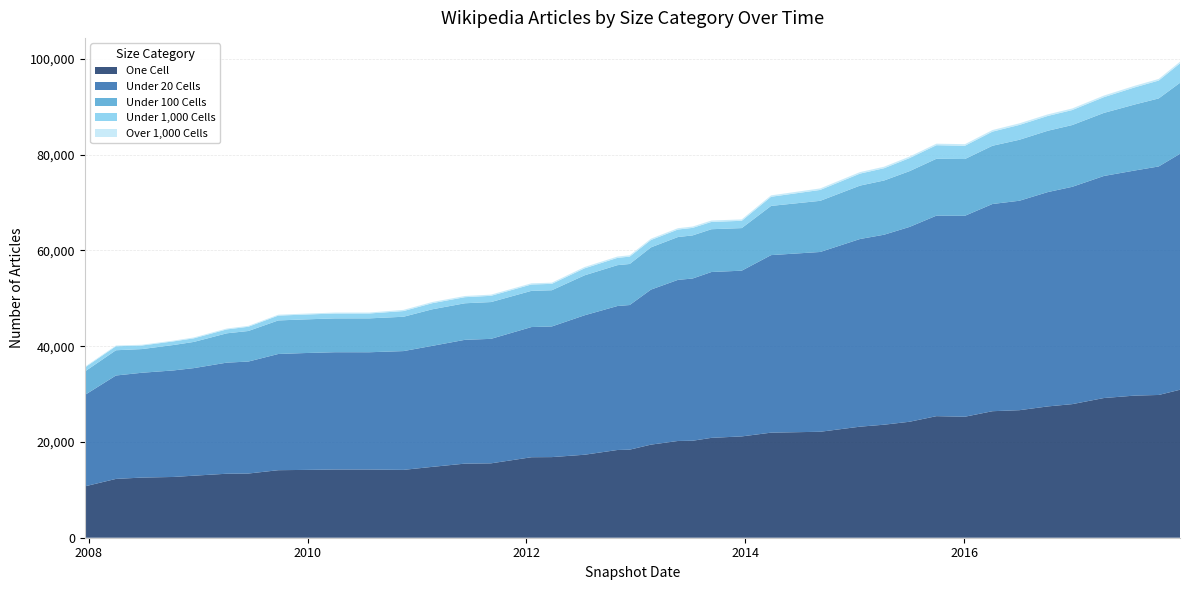

Reading right to left, extract all data points from this chart.

one_cell: 2017-12-22=30904	2017-10-12=29815	2017-07-24=29681	2017-04-12=29175	2016-12-27=27896	2016-10-07=27425	2016-07-04=26635	2016-04-05=26423	2016-01-04=25270	2015-10-01=25388	2015-07-03=24219	2015-04-09=23603	2015-01-19=23194	2014-09-08=22129	2014-03-28=21943	2013-12-20=21158	2013-09-10=20859	2013-07-09=20254	2013-05-21=20205	2013-02-20=19442	2012-12-11=18392	2012-10-31=18322	2012-07-13=17330	2012-03-26=16837	2012-01-18=16810	2011-09-05=15534	2011-06-10=15475	2011-02-21=14798	2010-11-17=14171	2010-07-26=14247	2010-04-01=14246	2009-12-16=14159	2009-09-25=14103	2009-06-17=13406	2009-04-06=13365	2008-12-17=12955	2008-10-10=12690	2008-06-27=12562	2008-04-01=12283	2007-12-19=10723
under_twenty_cells: 2017-12-22=49279	2017-10-12=47722	2017-07-24=47012	2017-04-12=46373	2016-12-27=45383	2016-10-07=44764	2016-07-04=43742	2016-04-05=43272	2016-01-04=41964	2015-10-01=41876	2015-07-03=40686	2015-04-09=39674	2015-01-19=39193	2014-09-08=37547	2014-03-28=37077	2013-12-20=34612	2013-09-10=34636	2013-07-09=33878	2013-05-21=33645	2013-02-20=32376	2012-12-11=30205	2012-10-31=30067	2012-07-13=29117	2012-03-26=27281	2012-01-18=27188	2011-09-05=25998	2011-06-10=25854	2011-02-21=25274	2010-11-17=24807	2010-07-26=24488	2010-04-01=24494	2009-12-16=24396	2009-09-25=24270	2009-06-17=23385	2009-04-06=23200	2008-12-17=22466	2008-10-10=22250	2008-06-27=21893	2008-04-01=21595	2007-12-19=19082
under_hundred_cells: 2017-12-22=14826	2017-10-12=14207	2017-07-24=13785	2017-04-12=13172	2016-12-27=12899	2016-10-07=12807	2016-07-04=12735	2016-04-05=12163	2016-01-04=11852	2015-10-01=11880	2015-07-03=11647	2015-04-09=11326	2015-01-19=11152	2014-09-08=10681	2014-03-28=10277	2013-12-20=8893	2013-09-10=8934	2013-07-09=9003	2013-05-21=8947	2013-02-20=8820	2012-12-11=8571	2012-10-31=8532	2012-07-13=8347	2012-03-26=7567	2012-01-18=7558	2011-09-05=7684	2011-06-10=7634	2011-02-21=7634	2010-11-17=7169	2010-07-26=7077	2010-04-01=7065	2009-12-16=7025	2009-09-25=7006	2009-06-17=6383	2009-04-06=6123	2008-12-17=5470	2008-10-10=5307	2008-06-27=4946	2008-04-01=5273	2007-12-19=4902
under_thousand_cells: 2017-12-22=4053	2017-10-12=3734	2017-07-24=3573	2017-04-12=3288	2016-12-27=3131	2016-10-07=3093	2016-07-04=3097	2016-04-05=2952	2016-01-04=2771	2015-10-01=2830	2015-07-03=2726	2015-04-09=2557	2015-01-19=2506	2014-09-08=2274	2014-03-28=1909	2013-12-20=1523	2013-09-10=1527	2013-07-09=1571	2013-05-21=1565	2013-02-20=1537	2012-12-11=1537	2012-10-31=1520	2012-07-13=1455	2012-03-26=1331	2012-01-18=1330	2011-09-05=1302	2011-06-10=1272	2011-02-21=1272	2010-11-17=1189	2010-07-26=1021	2010-04-01=1020	2009-12-16=1007	2009-09-25=1009	2009-06-17=884	2009-04-06=814	2008-12-17=749	2008-10-10=757	2008-06-27=745	2008-04-01=834	2007-12-19=829
over_thousand_cells: 2017-12-22=353	2017-10-12=336	2017-07-24=337	2017-04-12=334	2016-12-27=332	2016-10-07=329	2016-07-04=331	2016-04-05=331	2016-01-04=331	2015-10-01=320	2015-07-03=318	2015-04-09=318	2015-01-19=318	2014-09-08=318	2014-03-28=292	2013-12-20=292	2013-09-10=292	2013-07-09=280	2013-05-21=280	2013-02-20=280	2012-12-11=280	2012-10-31=280	2012-07-13=279	2012-03-26=248	2012-01-18=248	2011-09-05=248	2011-06-10=248	2011-02-21=248	2010-11-17=248	2010-07-26=192	2010-04-01=192	2009-12-16=192	2009-09-25=185	2009-06-17=185	2009-04-06=183	2008-12-17=182	2008-10-10=158	2008-06-27=155	2008-04-01=156	2007-12-19=152